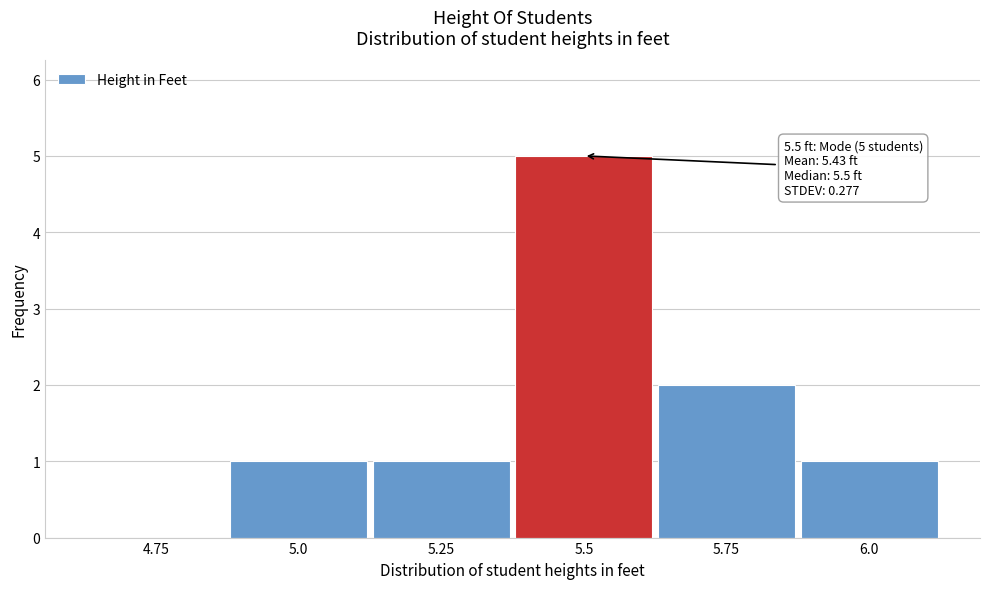

Reading right to left, list all the values displayed in this chart.

6.0=1	5.75=2	5.5=5	5.25=1	5.0=1	4.75=0